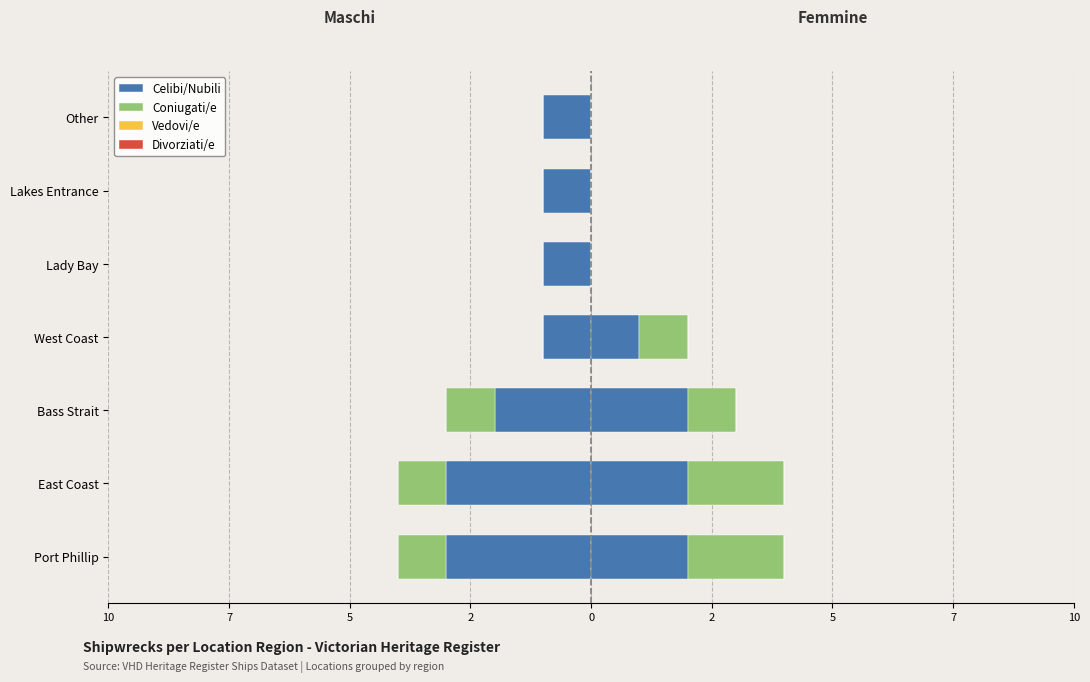

What are all the series names shown in the legend?

Celibi/Nubili, Coniugati/e, Vedovi/e, Divorziati/e